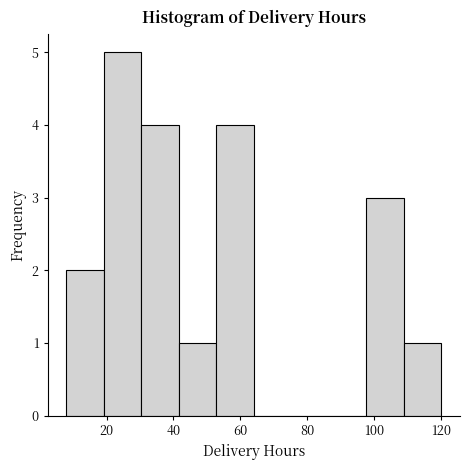

Reading left to right, transcribe this chart: for each bar, give the range it covers on the x-axis and its height. Neither the bar edges nor the heights are printed on the chart, so give them approximately, as read against the axes.

8.0 to 19.2: 2
19.2 to 30.4: 5
30.4 to 41.6: 4
41.6 to 52.8: 1
52.8 to 64.0: 4
64.0 to 75.2: 0
75.2 to 86.4: 0
86.4 to 97.6: 0
97.6 to 108.8: 3
108.8 to 120.0: 1